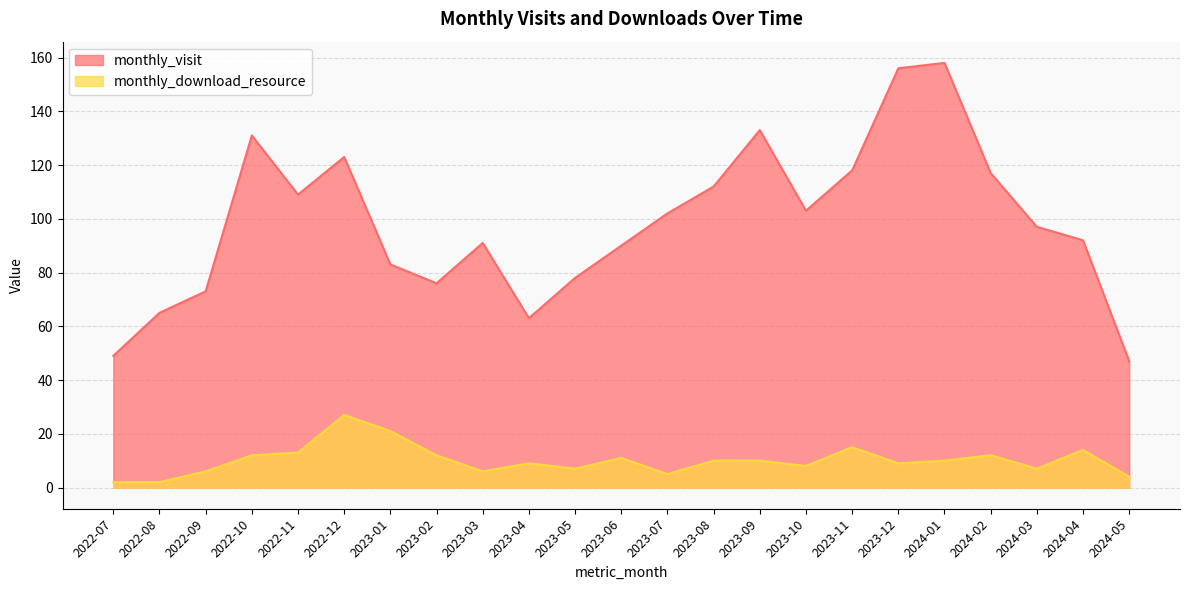

In monthly_download_resource, how many points are lower than both neighbors (excluding endpoints)?

6